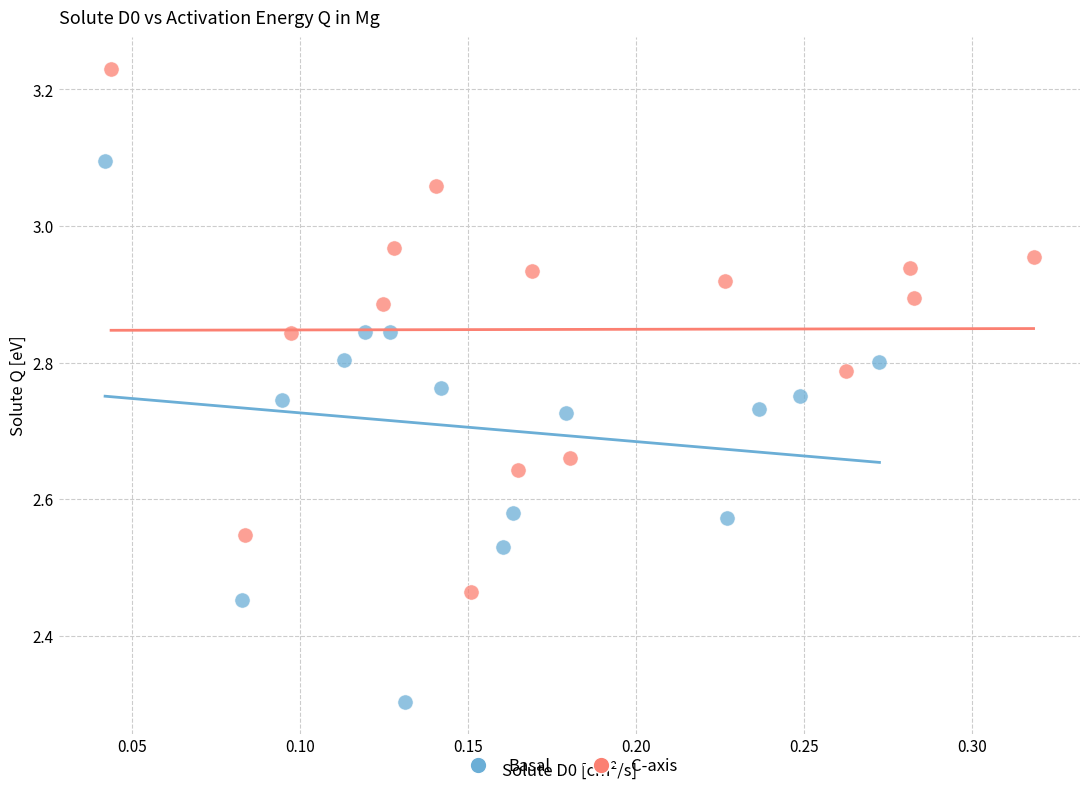

Which series contains the highest Y value?

C-axis